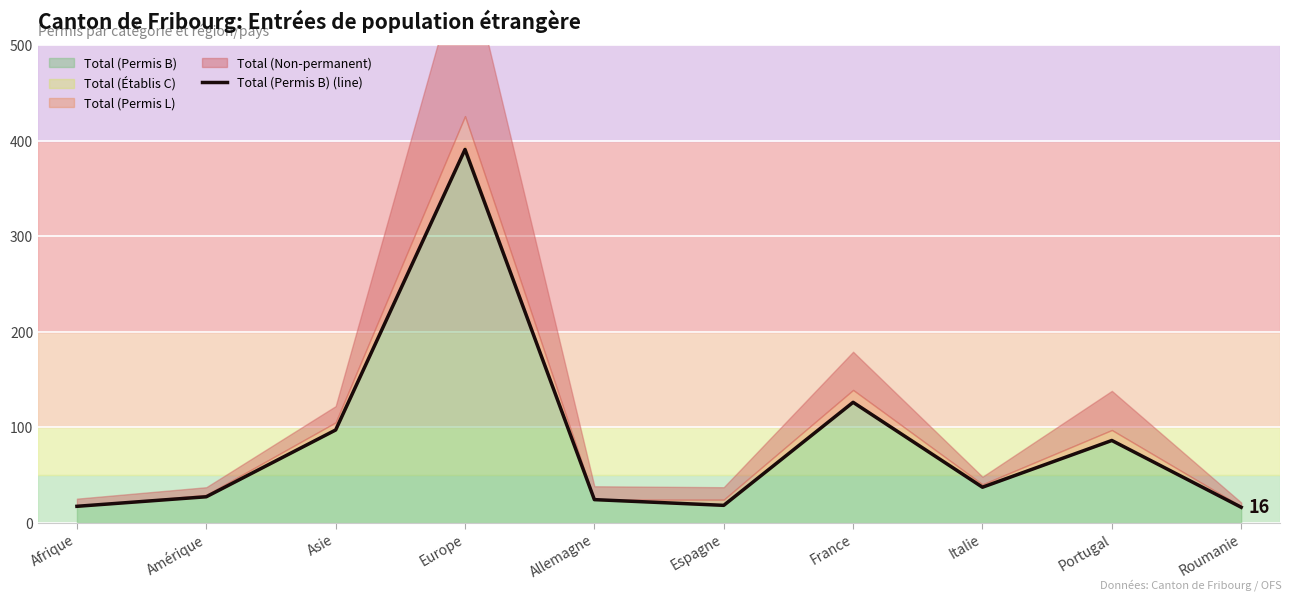

What is the greatest value displayed?

391